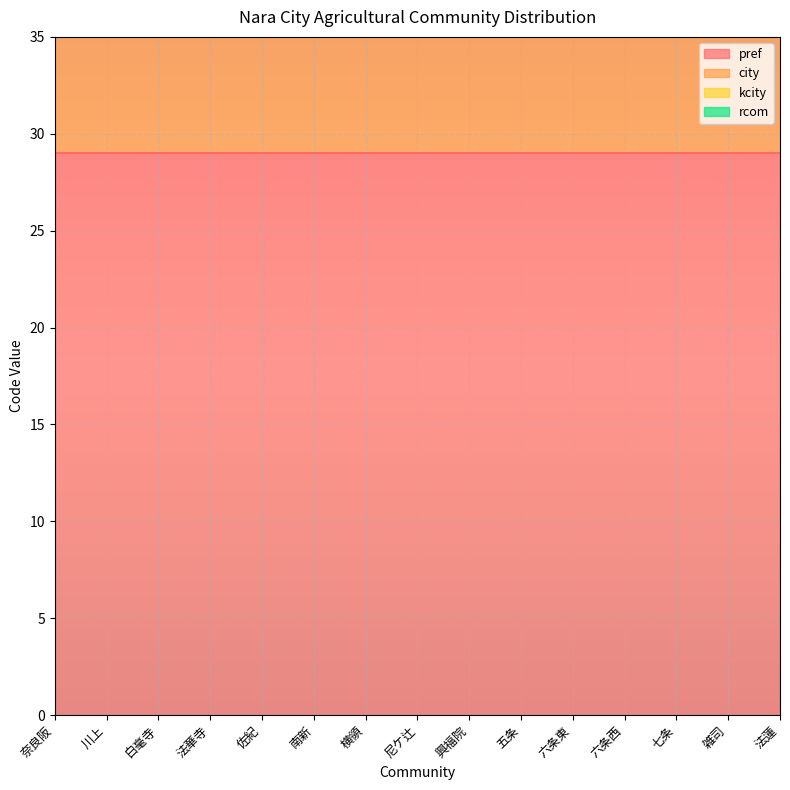

Is it true that rcom equals 156 at 興福院?

False